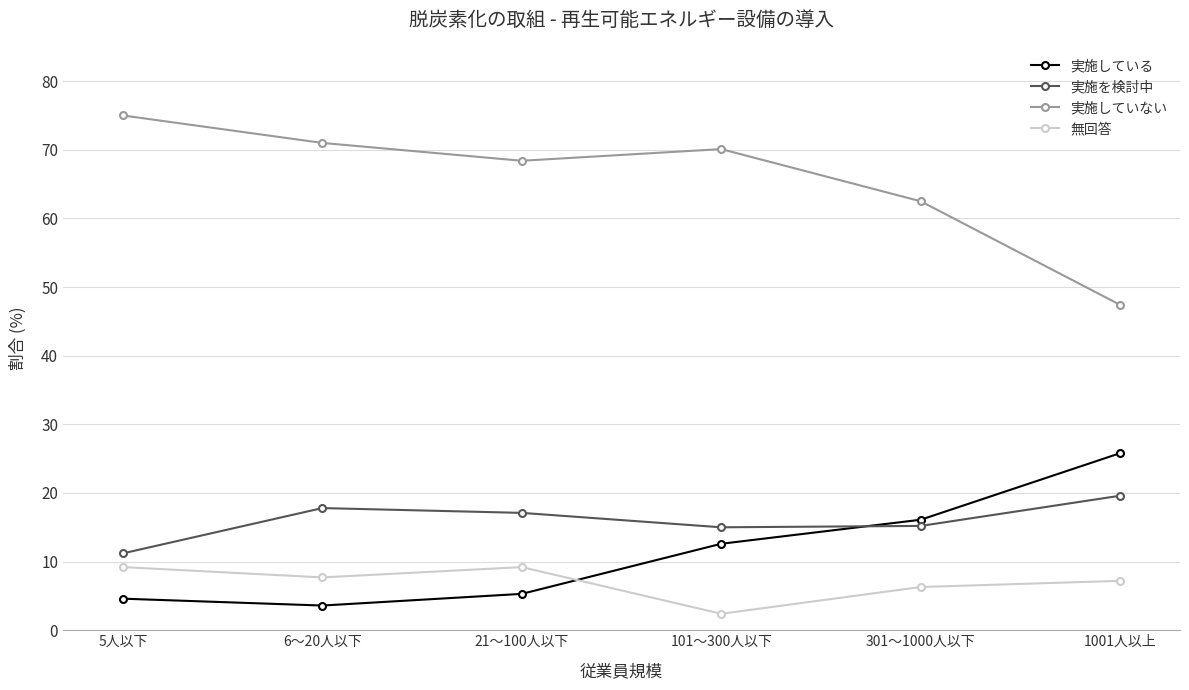

Rank the series by their maximum value, from highest to lowest.

実施していない, 実施している, 実施を検討中, 無回答